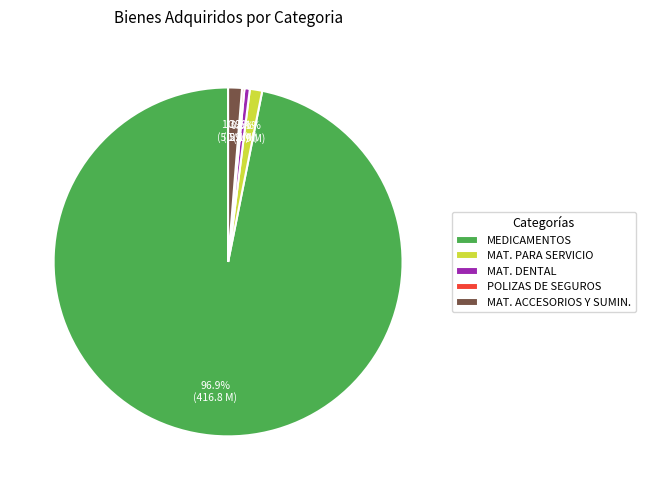

Combined, what portion of the pie is MEDICAMENTOS and MAT. PARA SERVICIO?

98.0%